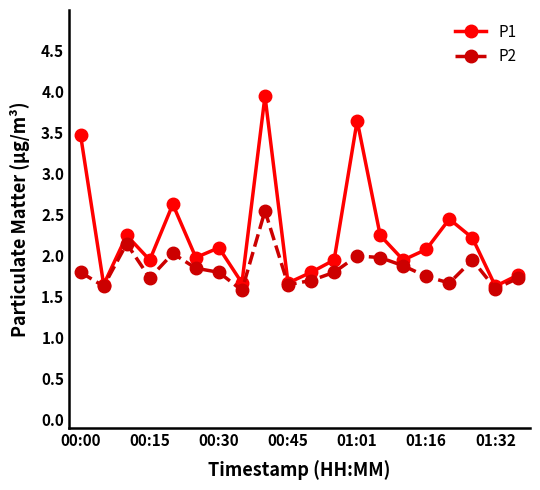

How many interior local peaks does the P1 series have?

6